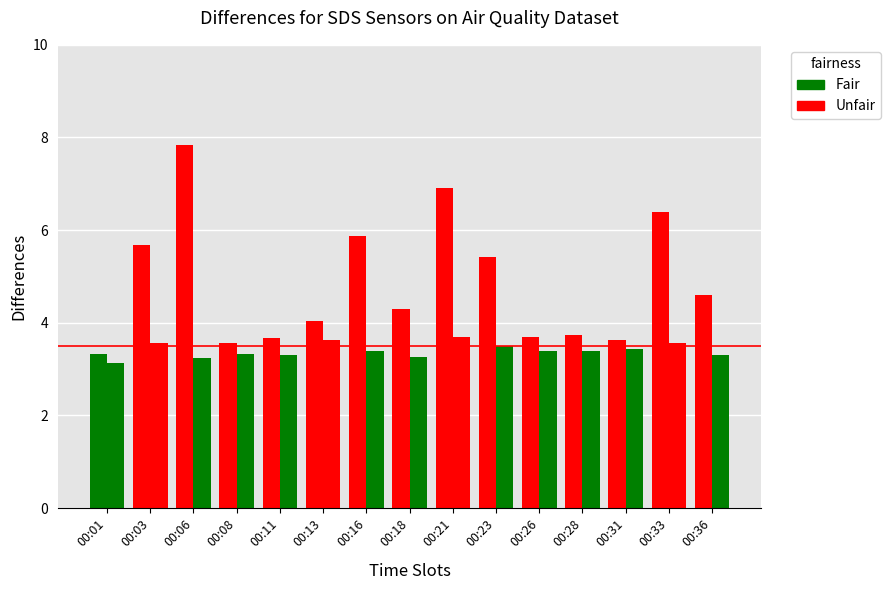

What is the difference between the second highest and second lowest values in the SDS_P2 series?

0.4